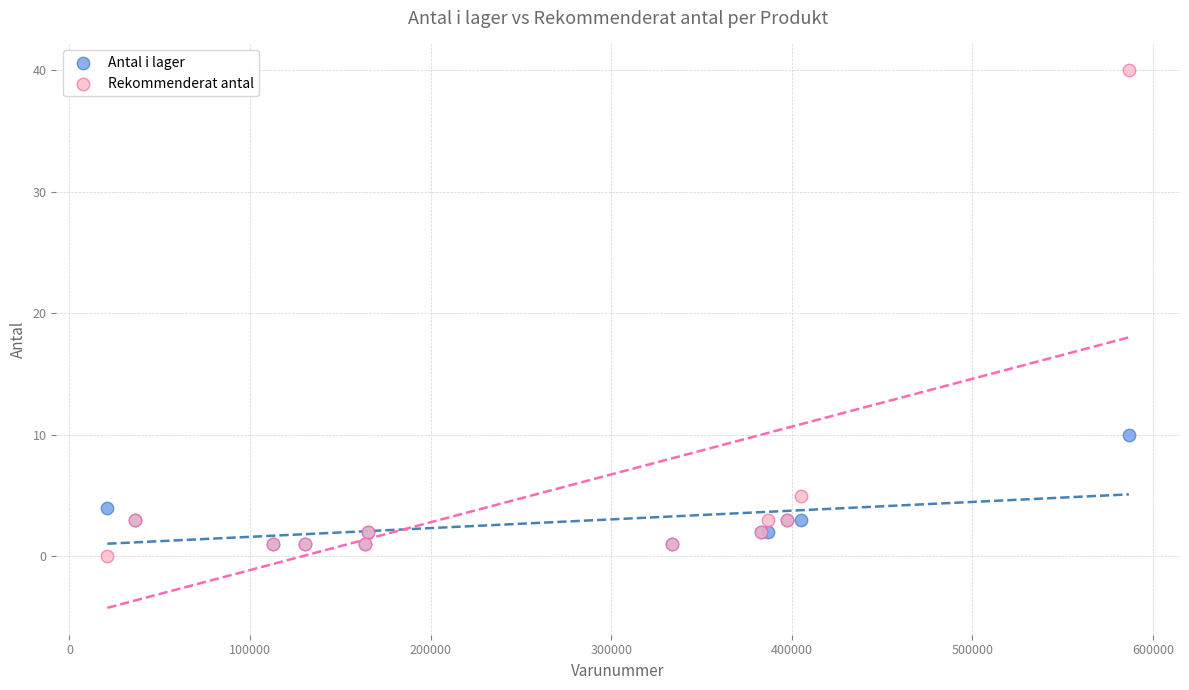

Which series reaches the minimum Y coordinate?

Rekommenderat antal